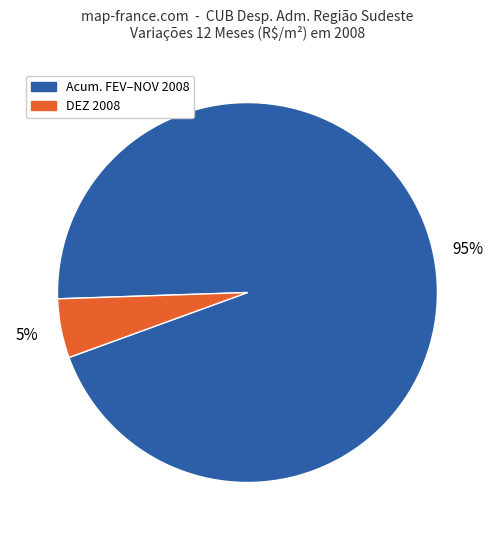

To the nearest percent, what is the difference between the largest and smallest slice percentages?

90%